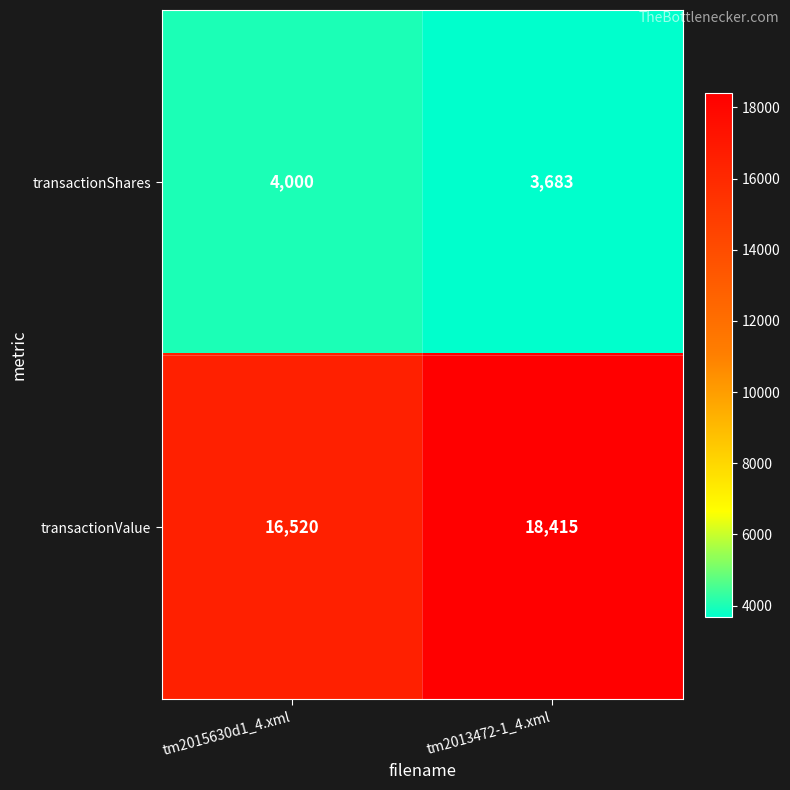

Reading left to right, list all the values displayed in this chart.

transactionShares: tm2015630d1_4.xml=4000	tm2013472-1_4.xml=3683
transactionValue: tm2015630d1_4.xml=16520	tm2013472-1_4.xml=18415